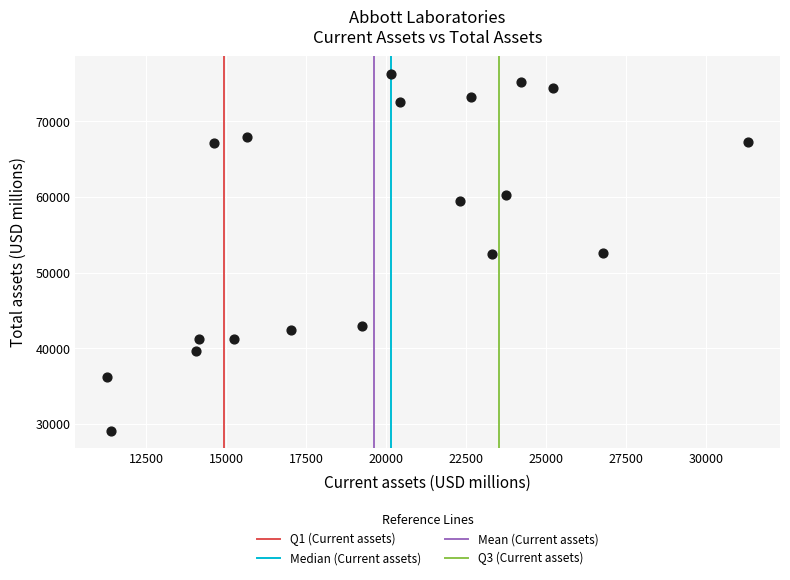

What is the range of X values (max minus min)?

20041